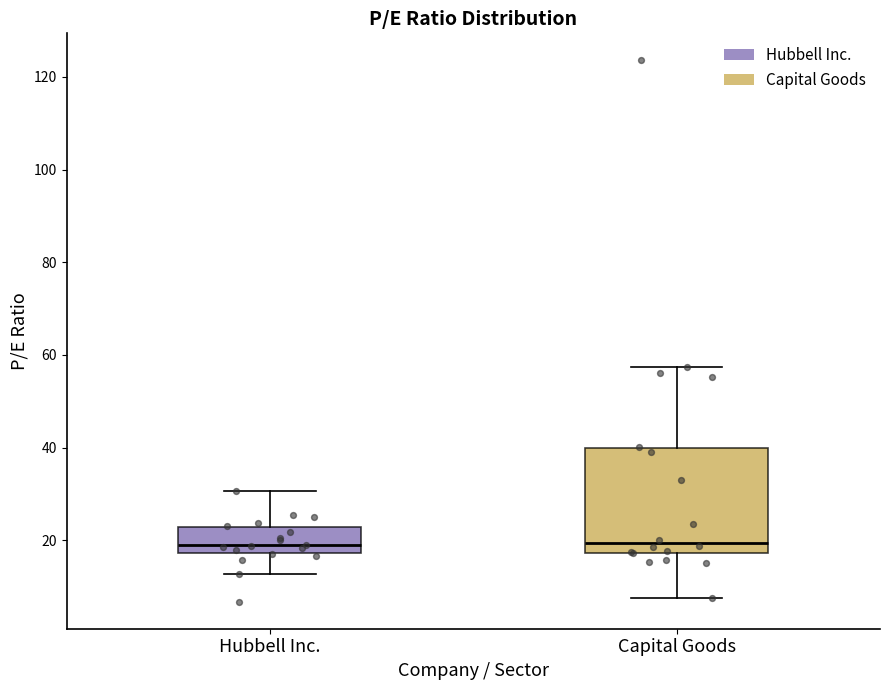

Reading left to right, read every box against the y-axis: the position of its median line, the range the box covers, and the ends of its whiskers. The values are not printed on the chart, so give them approximately, as read against the axis.

Hubbell Inc.: median 18 (just above the box's lower edge), box 18 to 22, whiskers 12 to 30
Capital Goods: median 20, box 18 to 40, whiskers 8 to 58